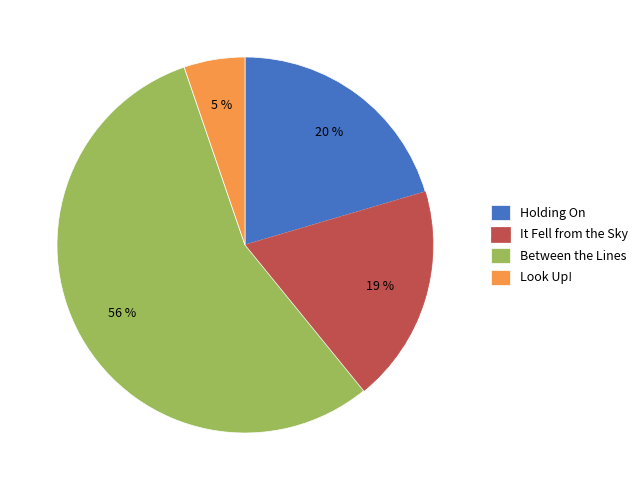

Combined, do It Fell from the Sky and Look Up! account for over 50%?

No